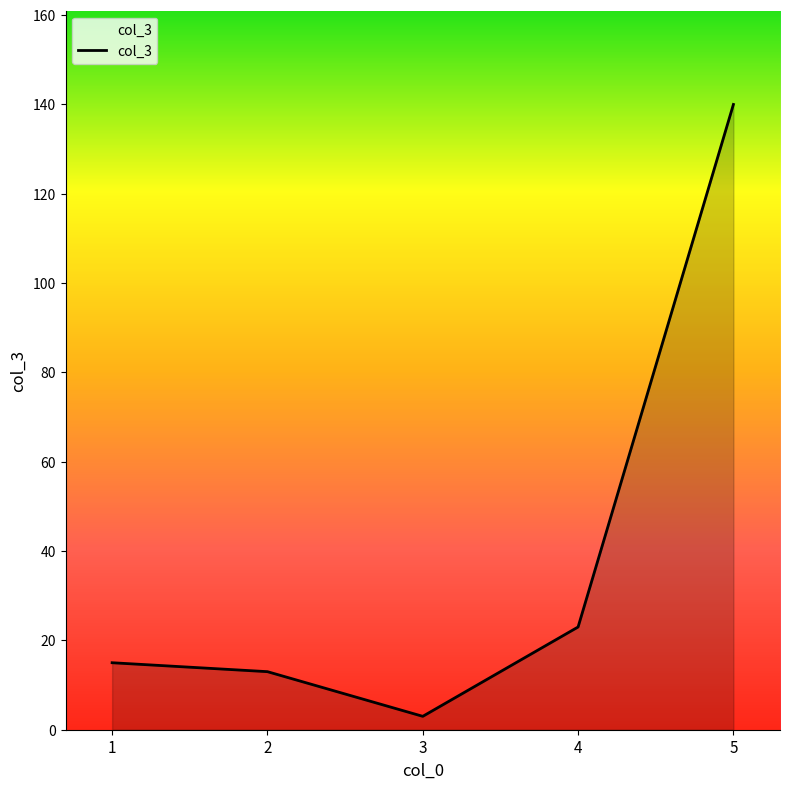

Does the chart display data point markers on the line(s)?

No